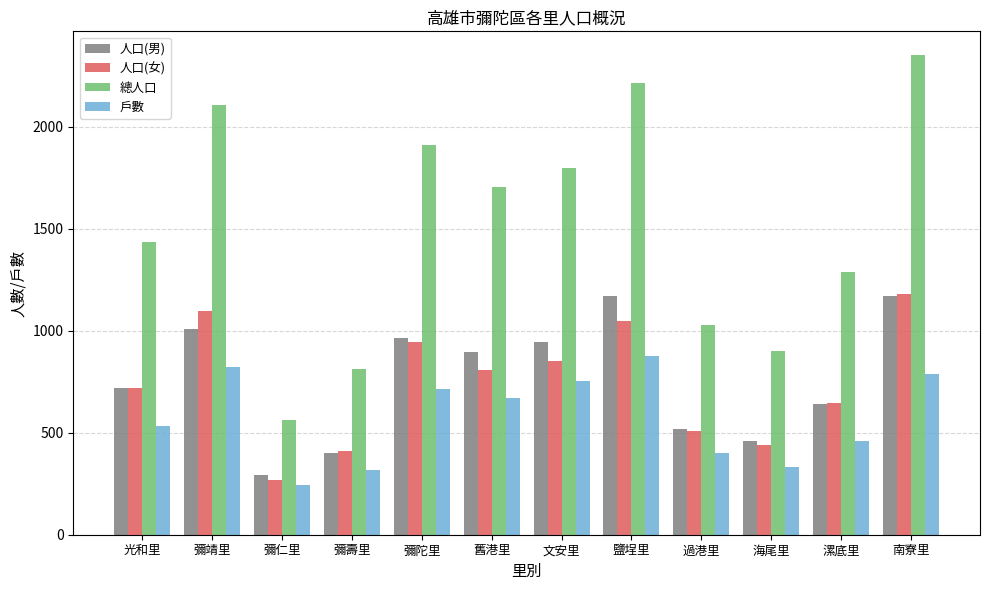

What is the sum of the 戶數 values at 彌陀里 and 彌靖里?

1532